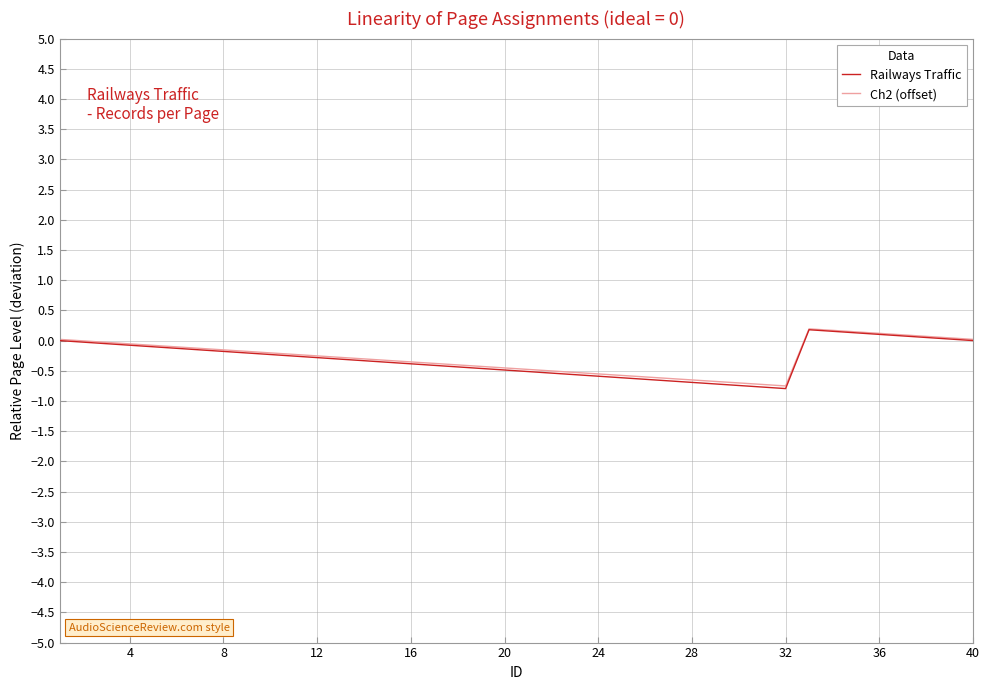

What is the minimum value for Railways Traffic?

-0.8